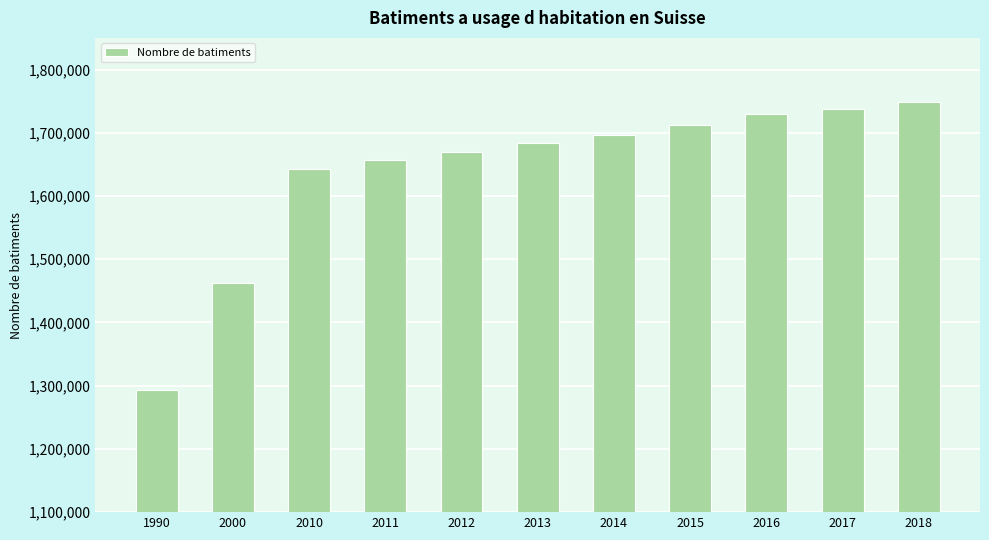

What is the change in value from 2012 to 2016?

+60361